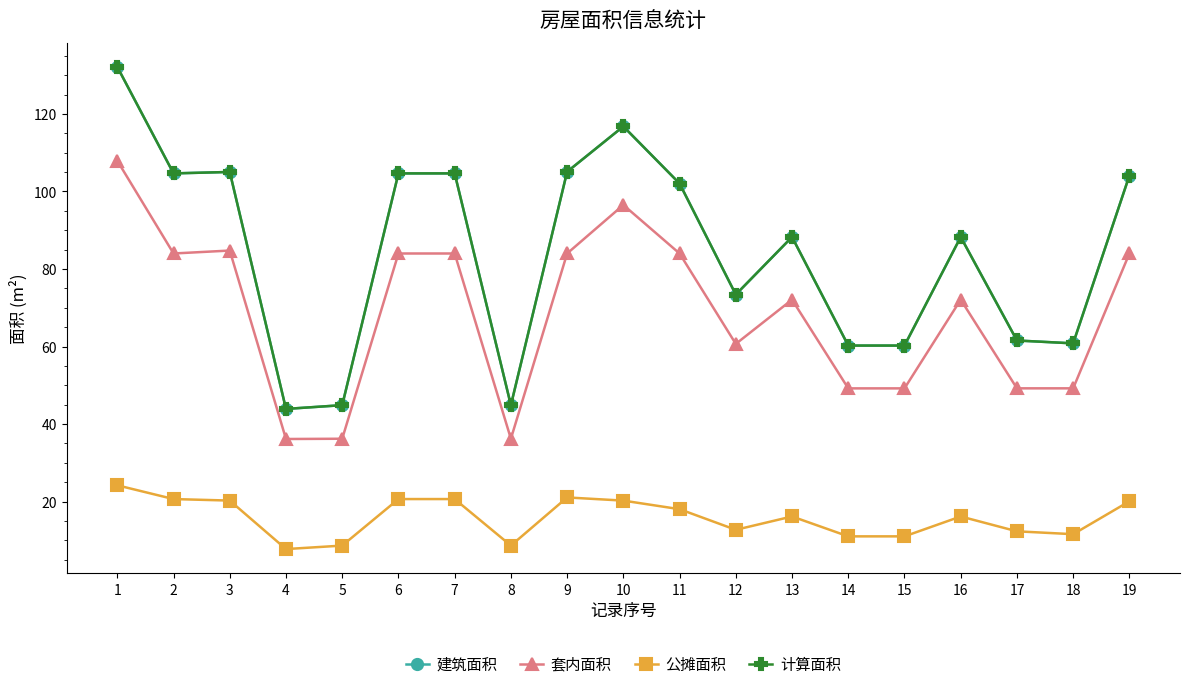

What is the maximum value for 公摊面积?

24.2